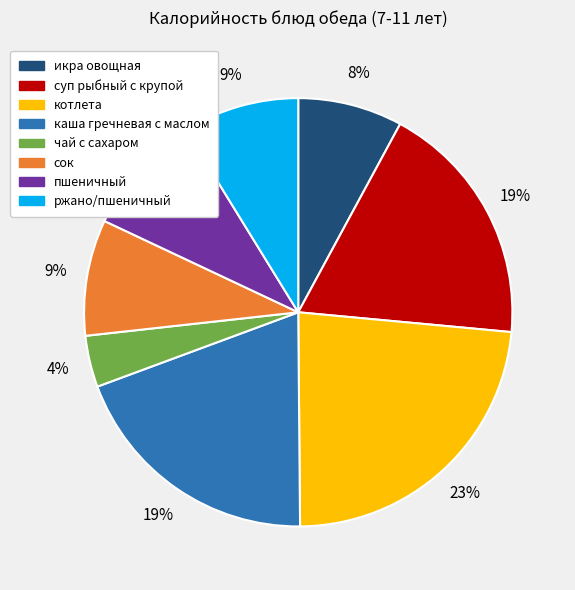

Is суп рыбный с крупой the majority of the pie?

No